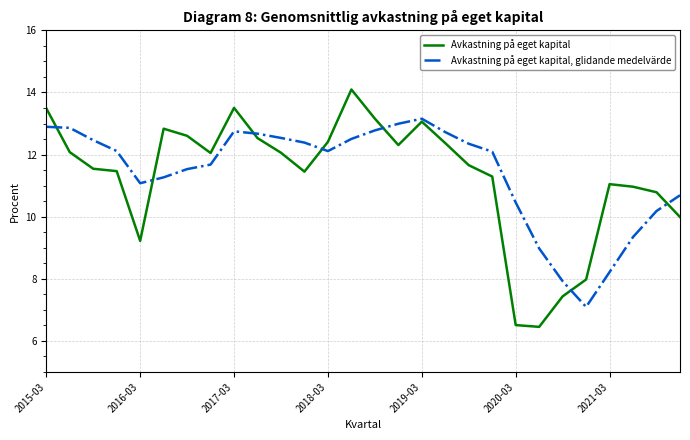

Count the number of categories in the chart.

28